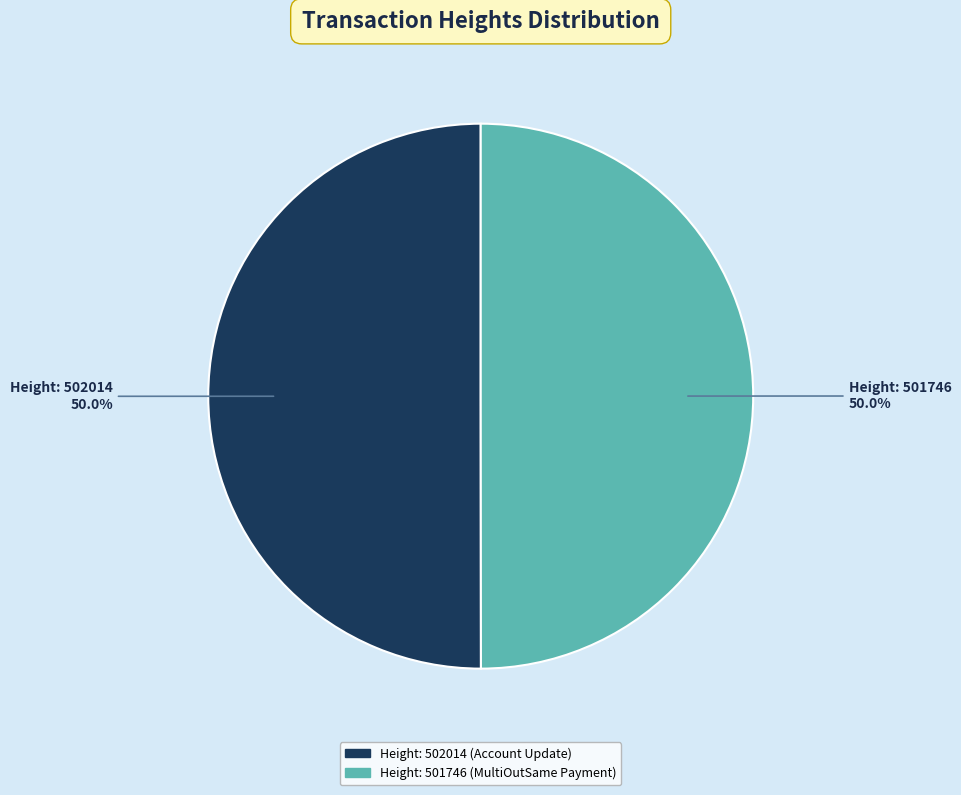

What percentage do Height: 501746 (MultiOutSame Payment) and Height: 502014 (Account Update) together represent?

100.0%